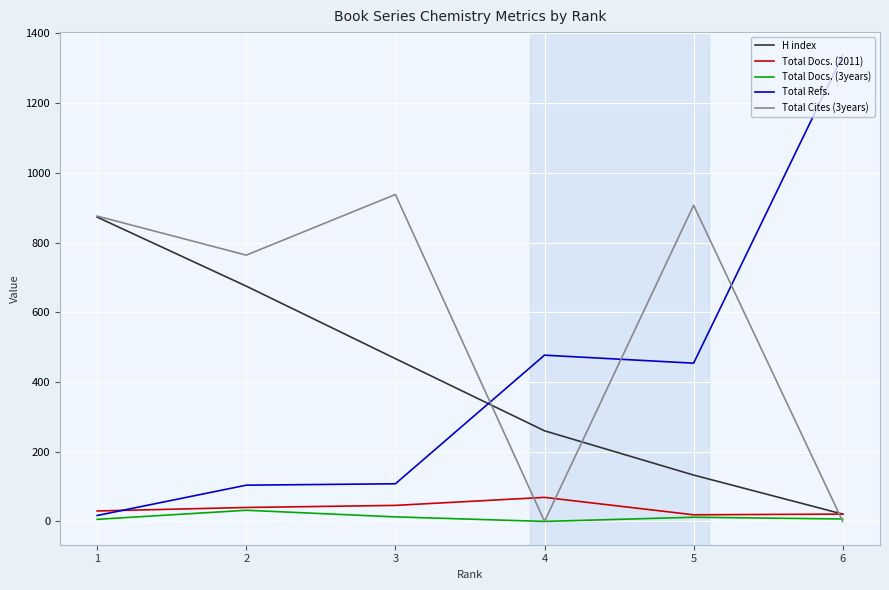

How many intersections are there between Total Refs. and Total Docs. (2011)?

1